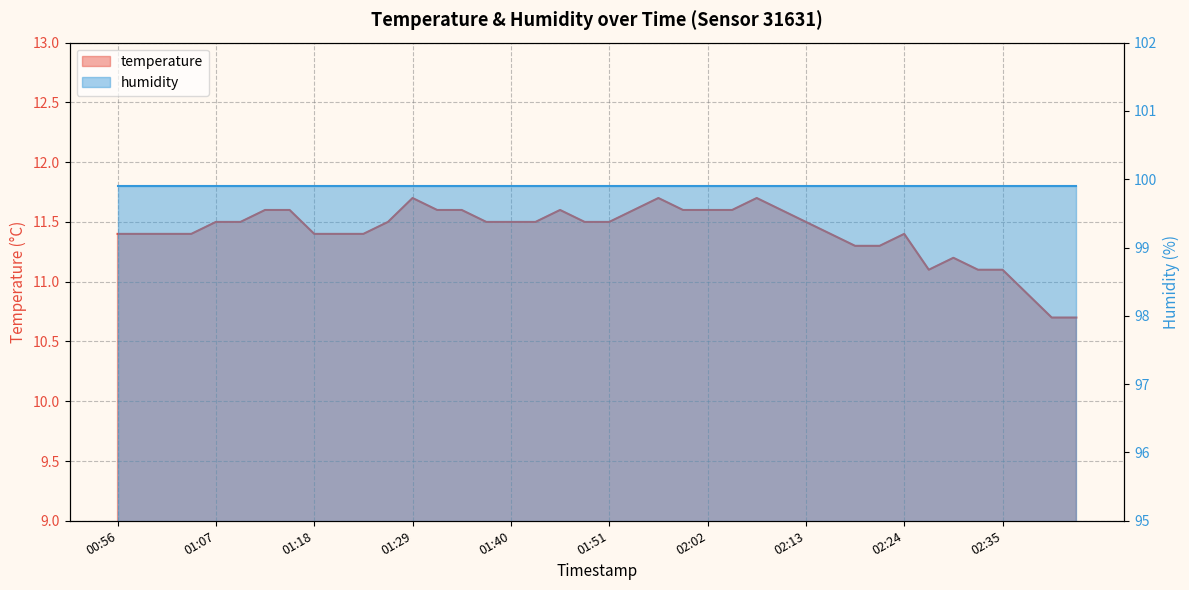

What is the change in value from 01:56 to 02:18?

-0.4